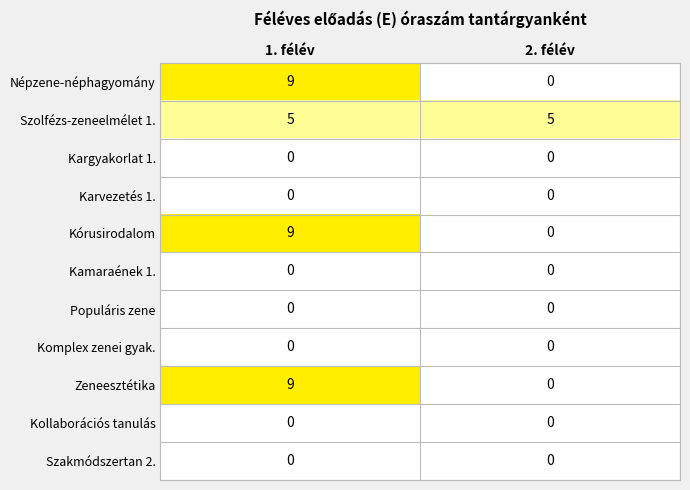

Which series has the largest total across all categories?

Szolfézs-zeneelmélet 1.